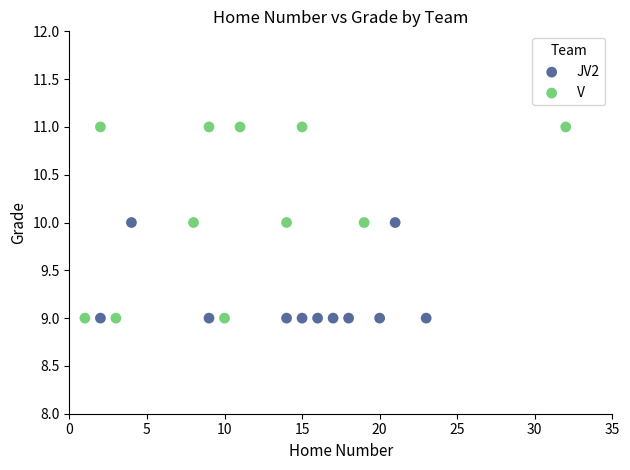

Which series reaches the maximum Y coordinate?

V